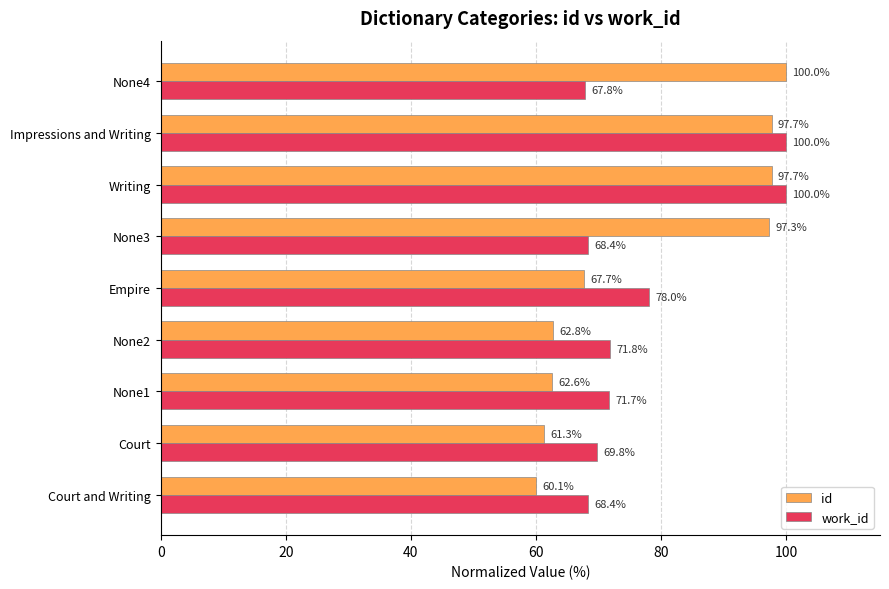

What is the approximate value of id at Court?

61.3